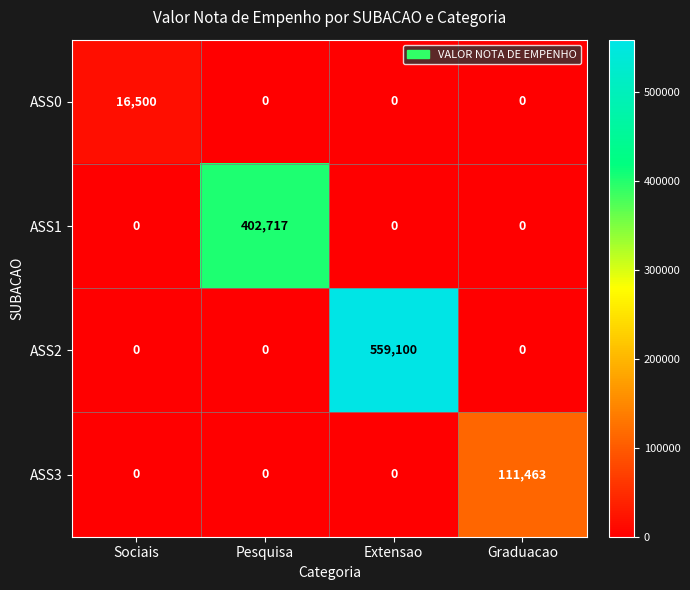

What is the maximum value shown in the chart?

559100